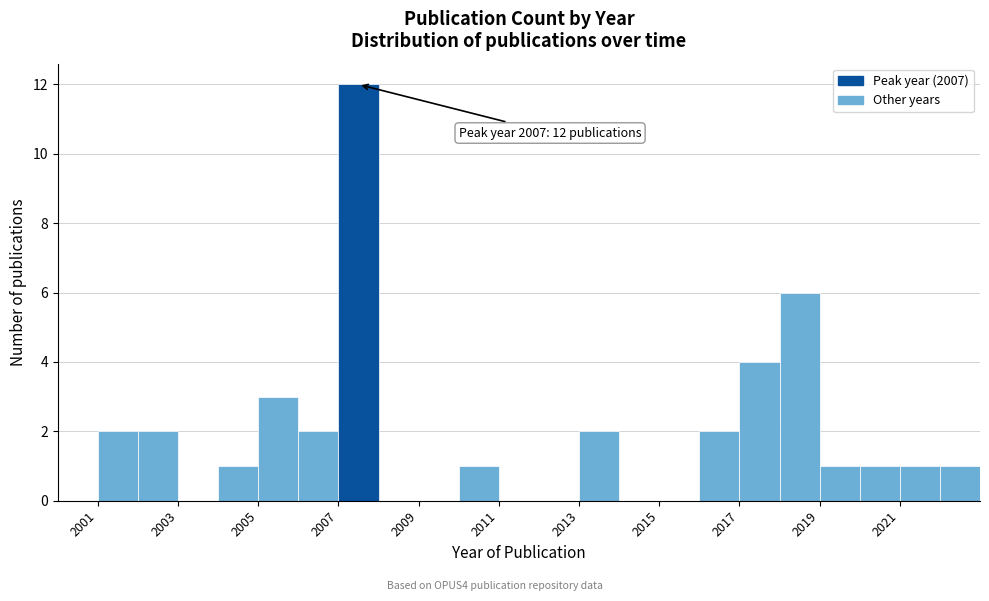

Which range on the x-axis has the tallest bar?

2007 to 2008